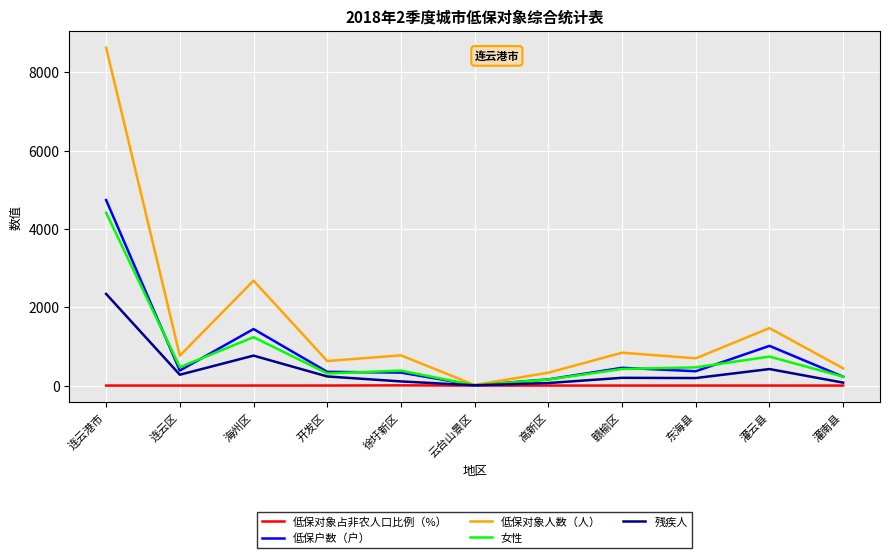

Which series has the widest spread of values?

低保对象人数（人）